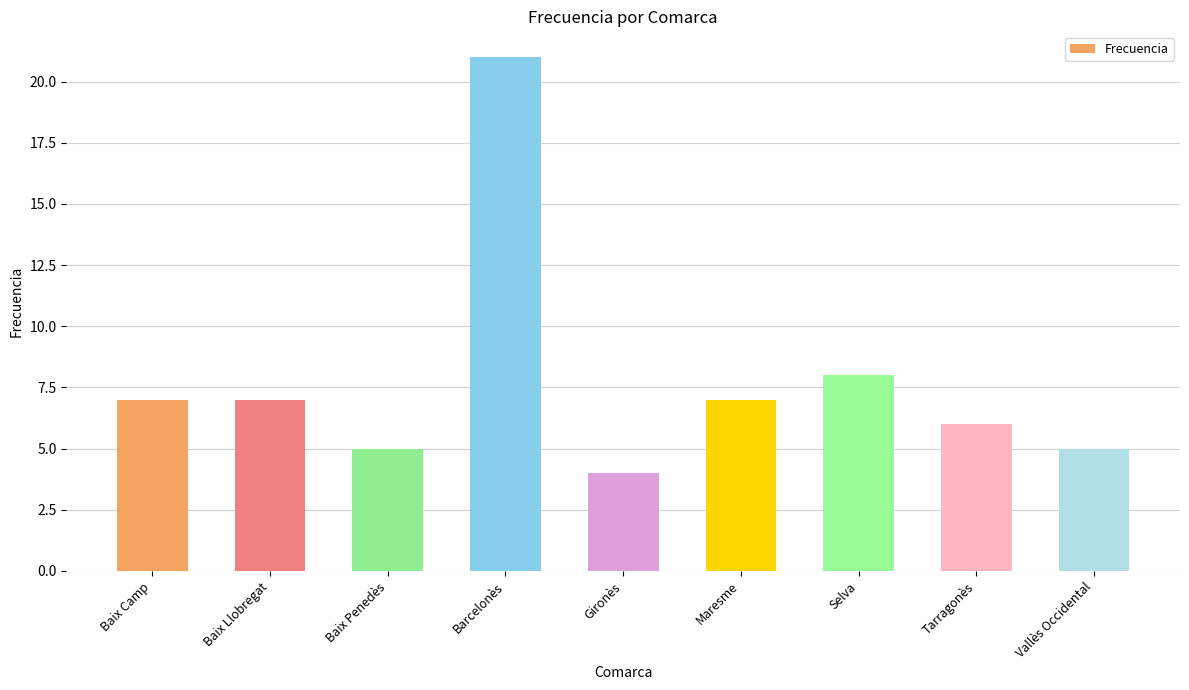

What is the label of the 4th bar from the left?

Barcelonès